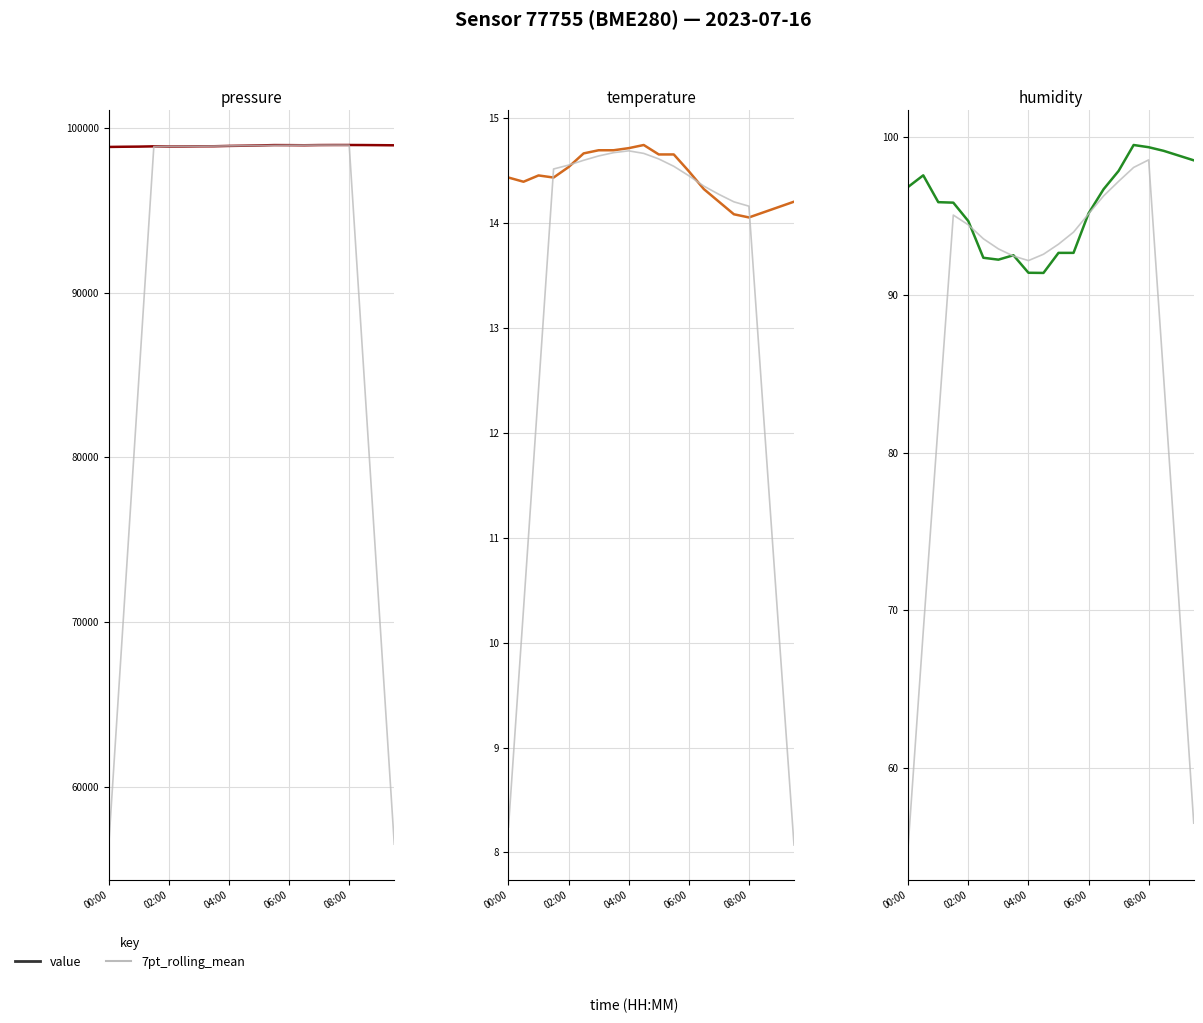

Does the chart display data point markers on the line(s)?

No